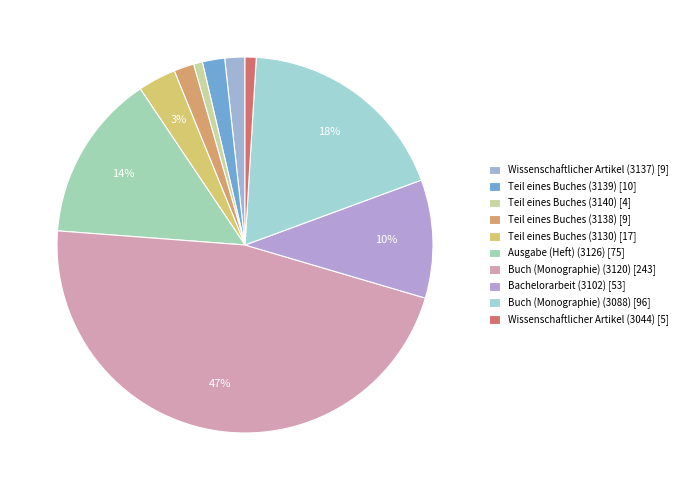

Which slice is the smallest?

Teil eines Buches (3140)